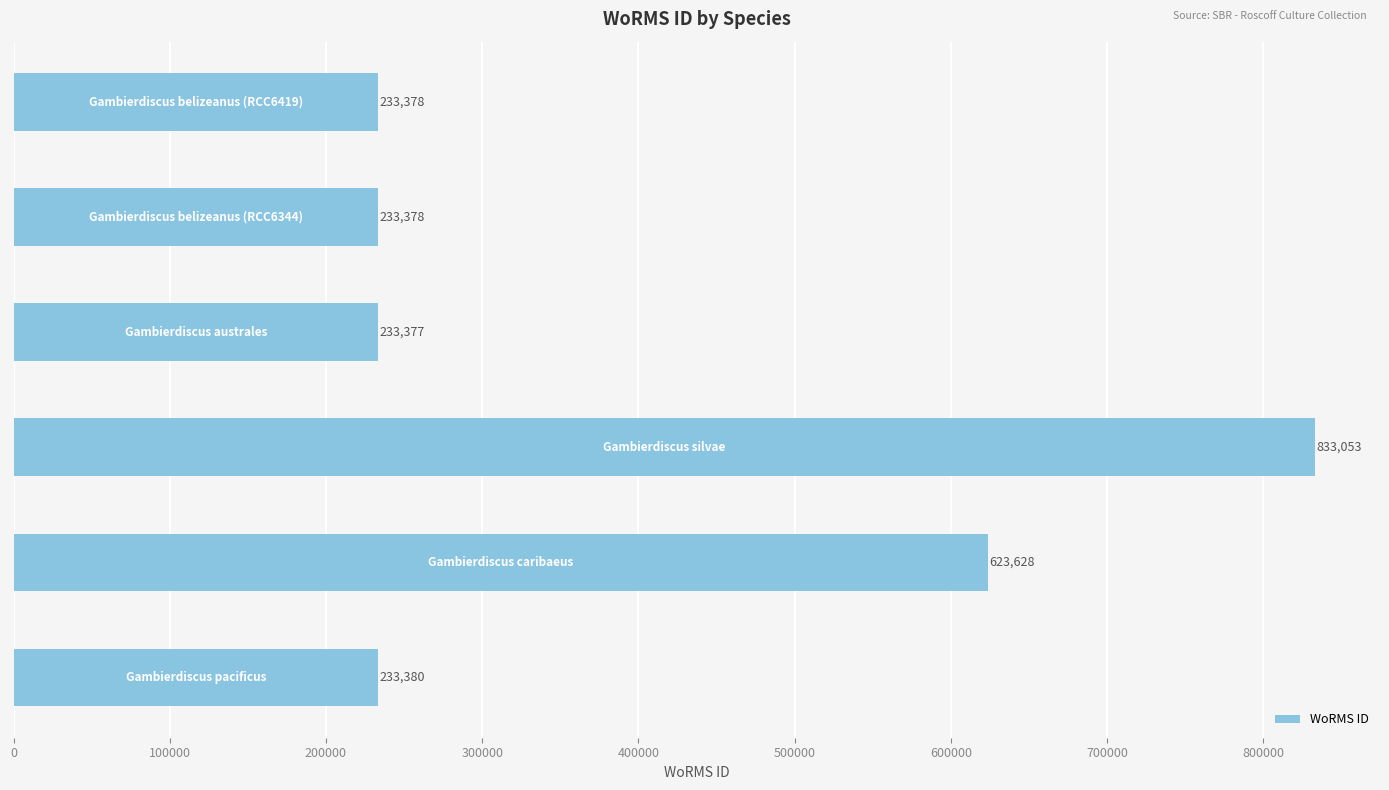

What is the greatest value displayed?

833053